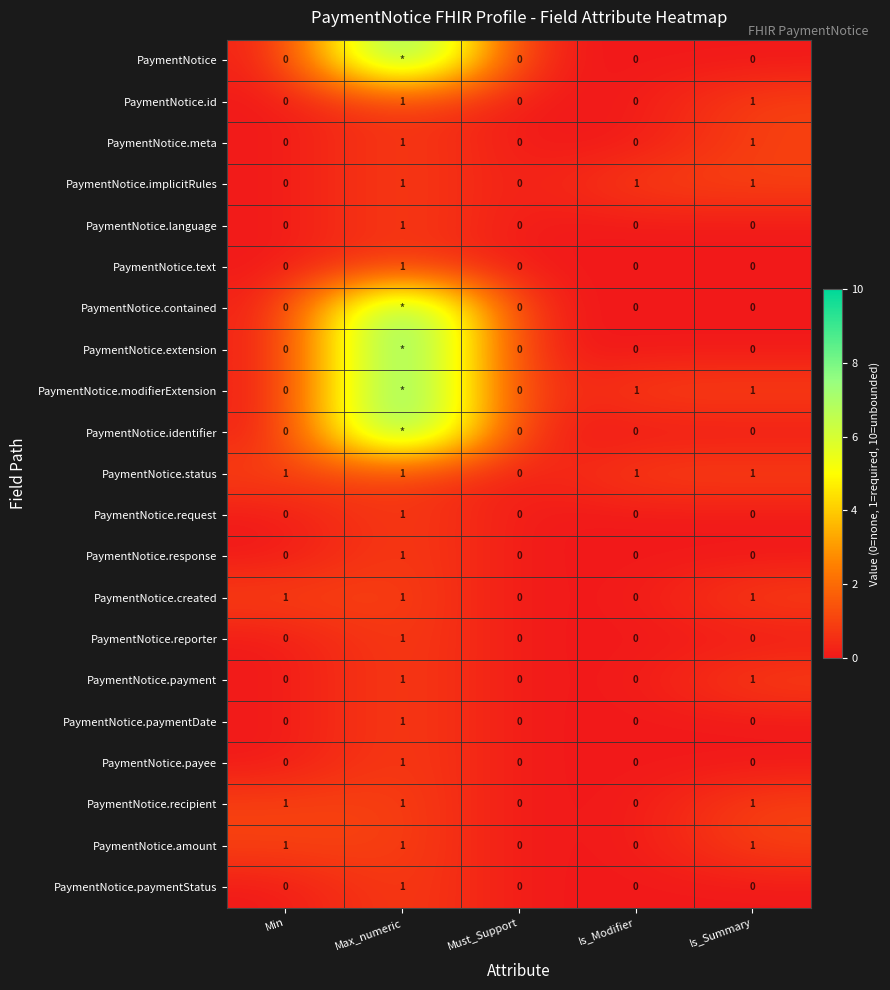

Count the PaymentNotice.language values in the range 0 to 1.

5